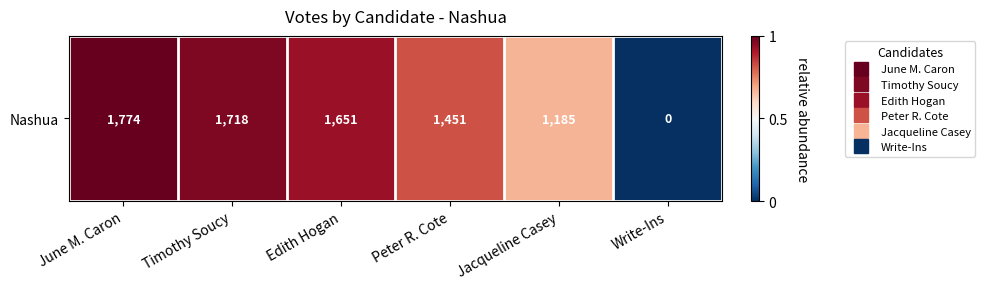

What is the ratio of the value at Peter R. Cote to the value at Timothy Soucy?

0.8